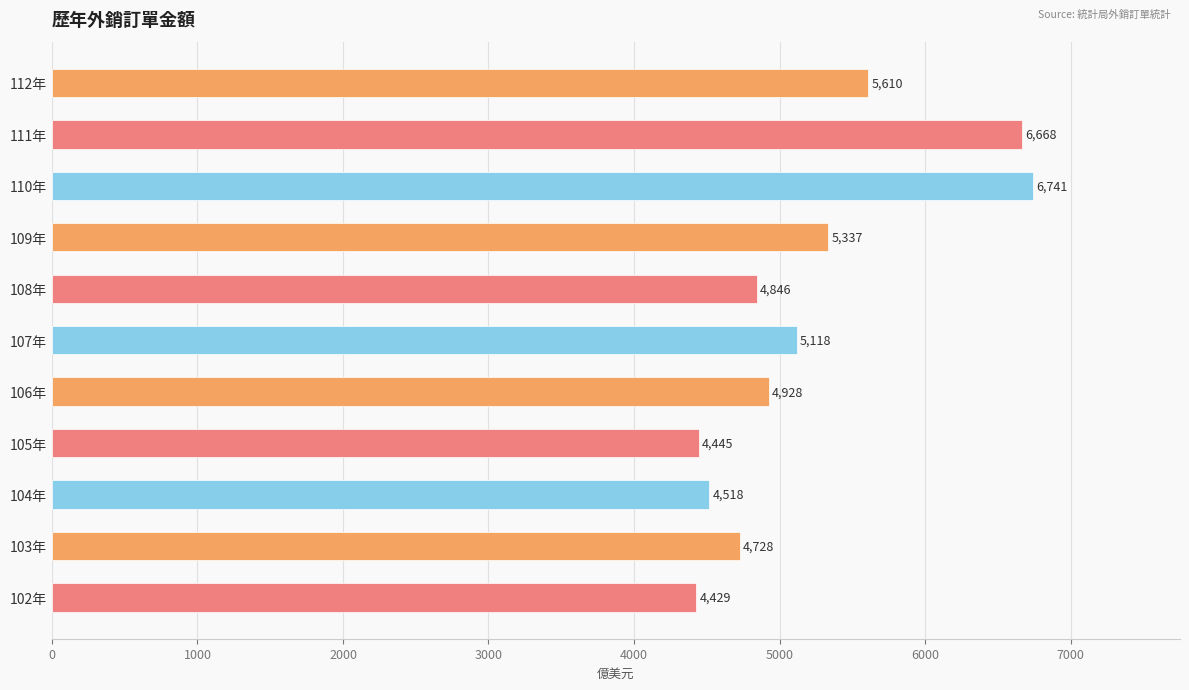

Approximately how many times larger is the value at 112年 compared to 104年?

1.2